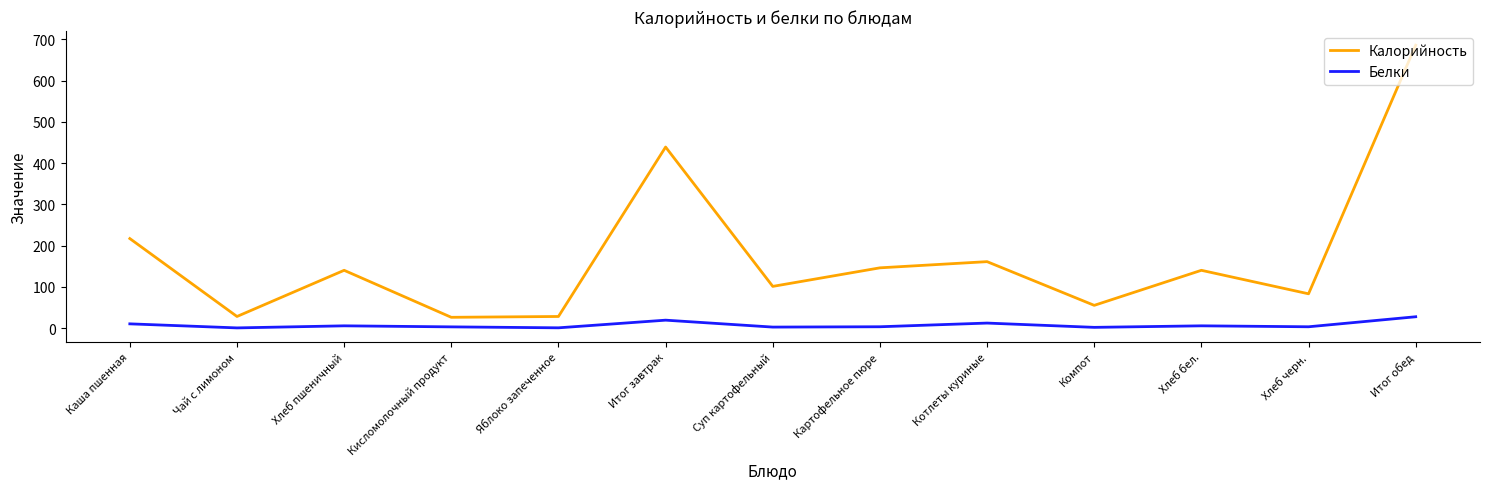

Which series has the largest range (max minus min)?

Калорийность